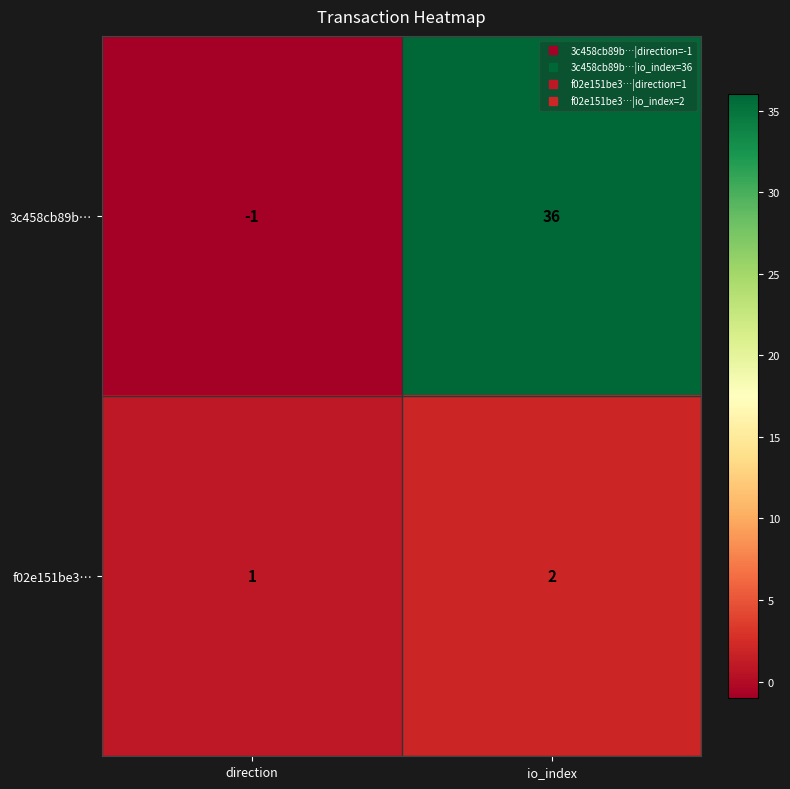

Is it true that 3c458cb89b… equals 61 at io_index?

False